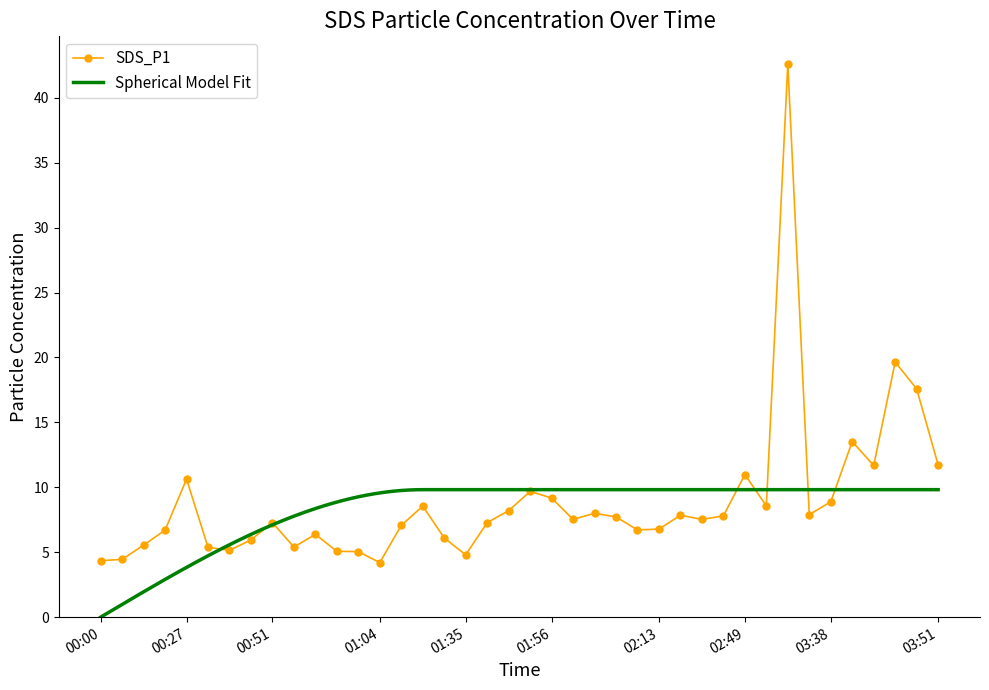

What is the average value?

8.9